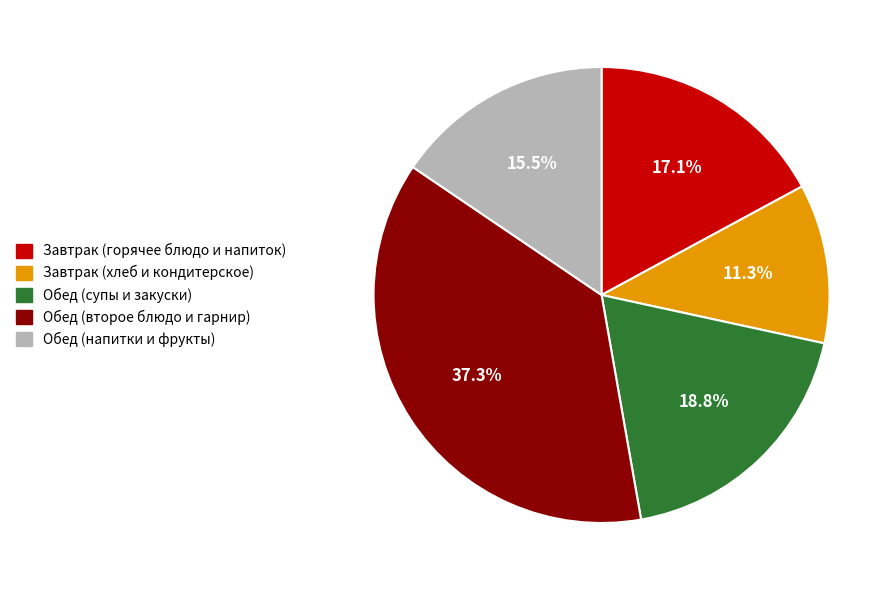

Is there any slice that represents more than half of the pie?

No